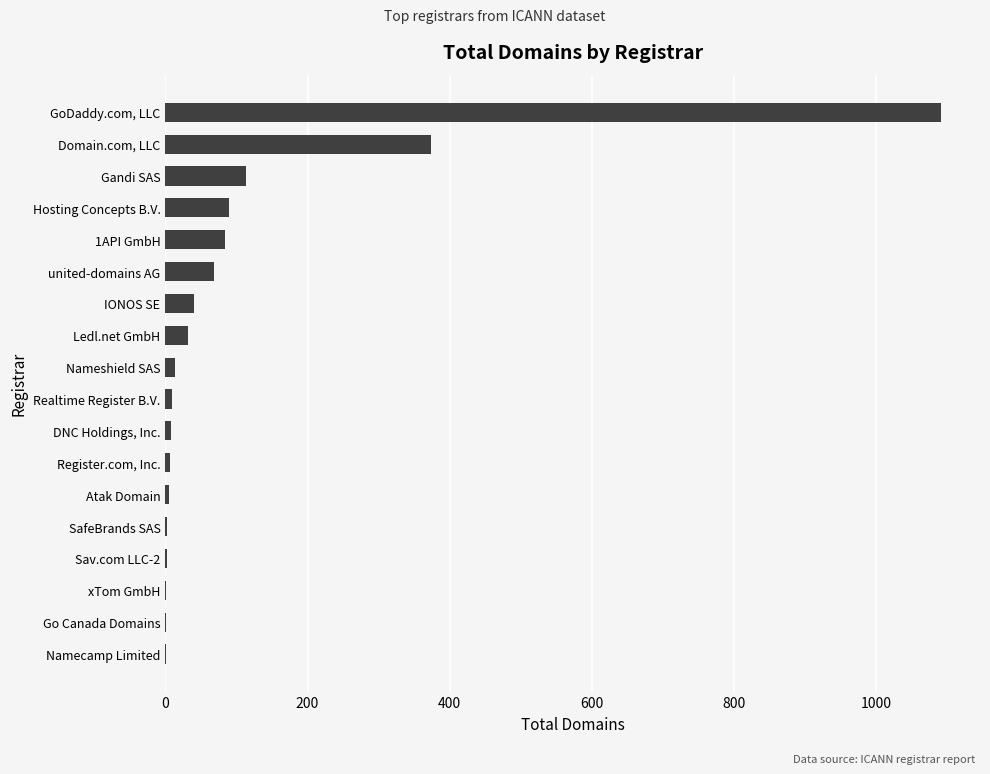

How many data points does each series have?

18